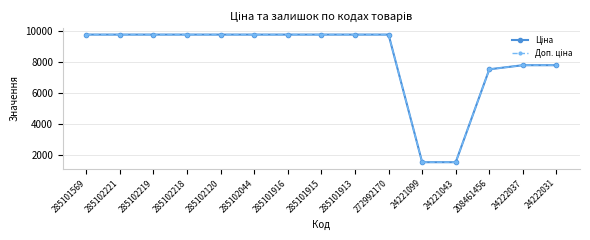

What is the difference between the highest and lowest values at 24221099?

0.3